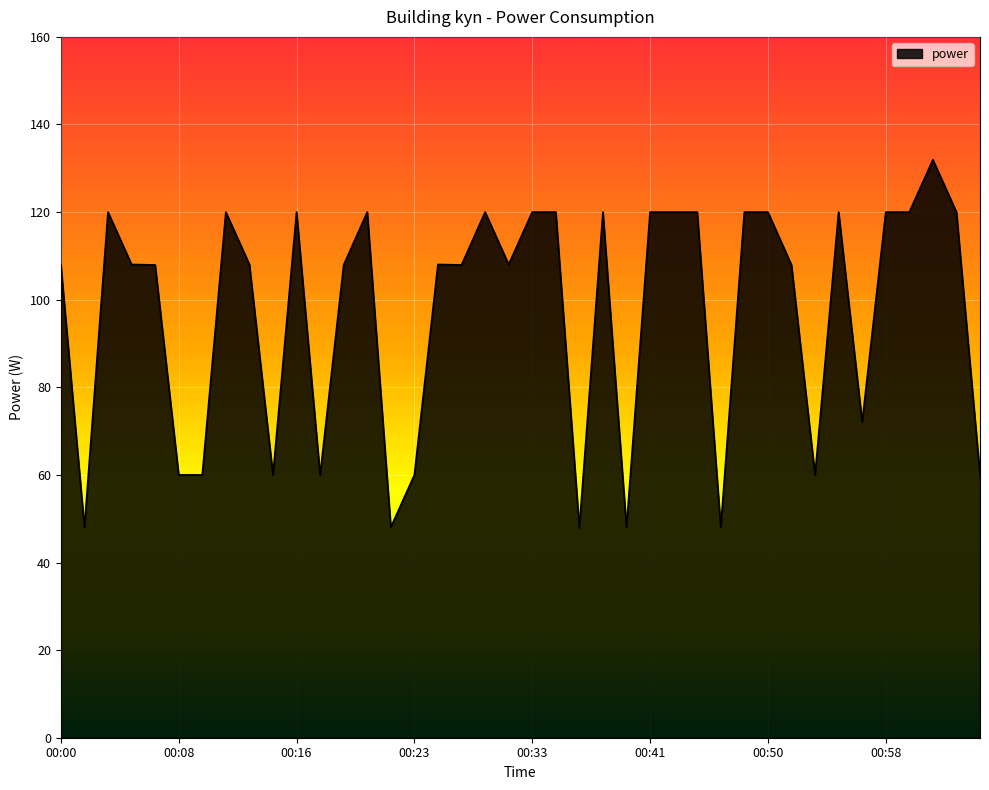

What is the minimum value shown in the chart?

47.9